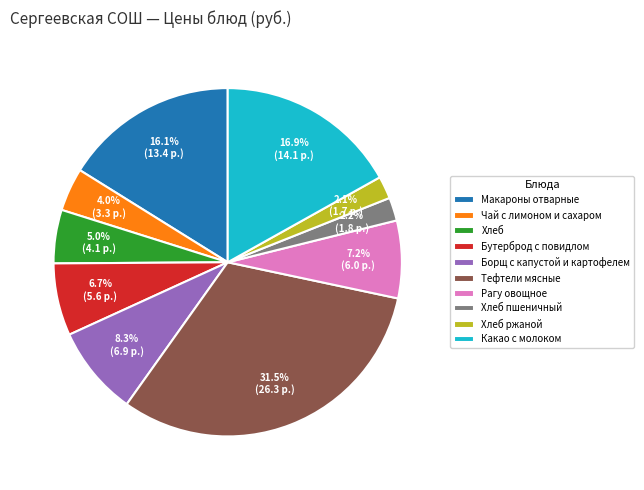

Does Какао с молоком account for over 50% of the chart?

No